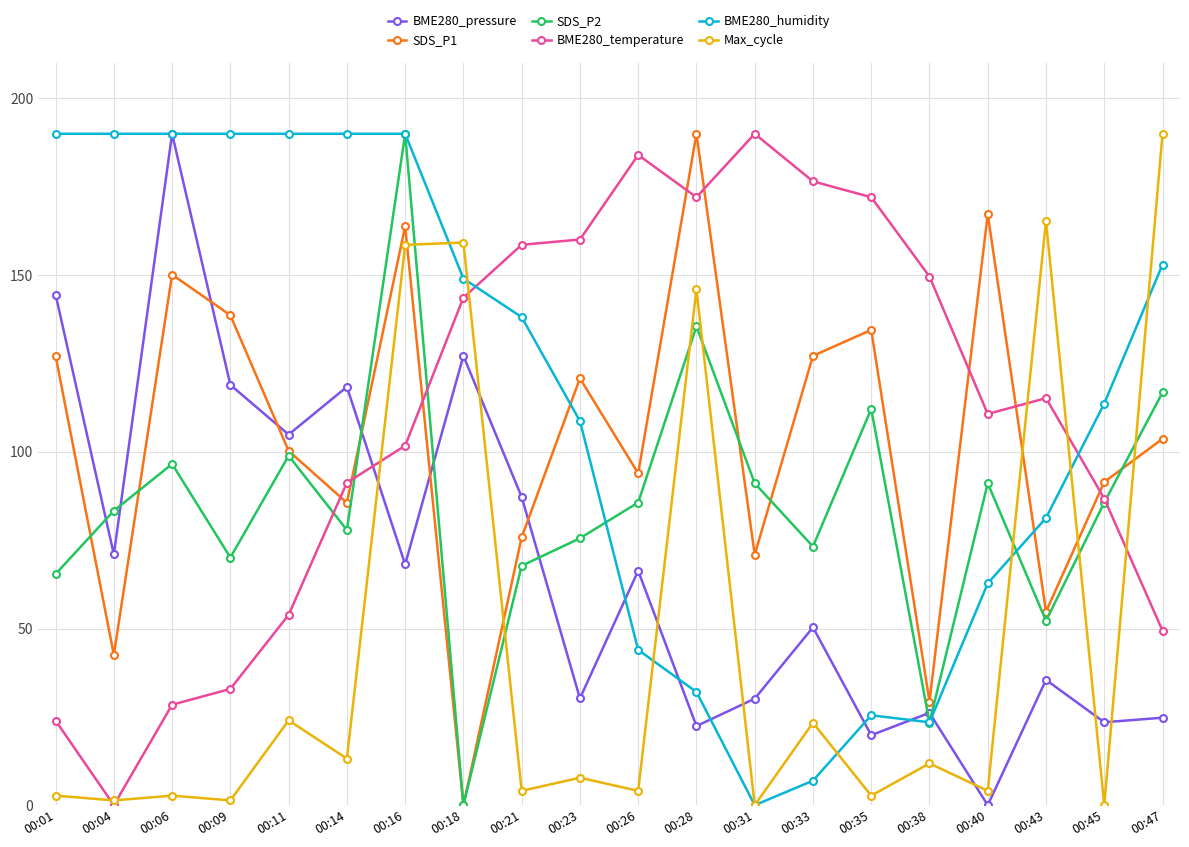

What is the value of the Max_cycle point at the 15th from the left?

2.7